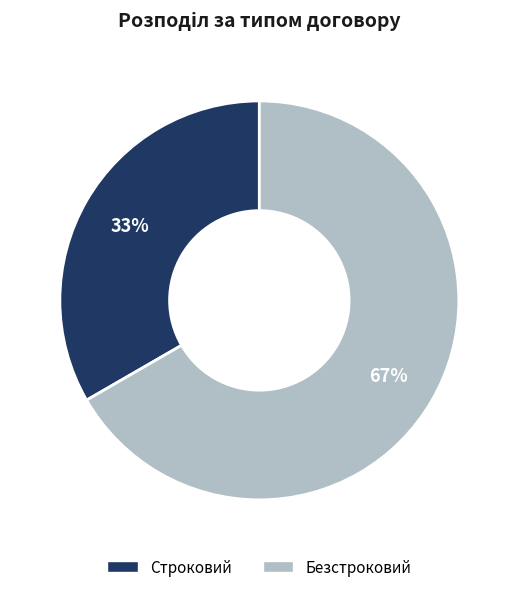

To the nearest percent, what percentage of the pie is Строковий?

33%